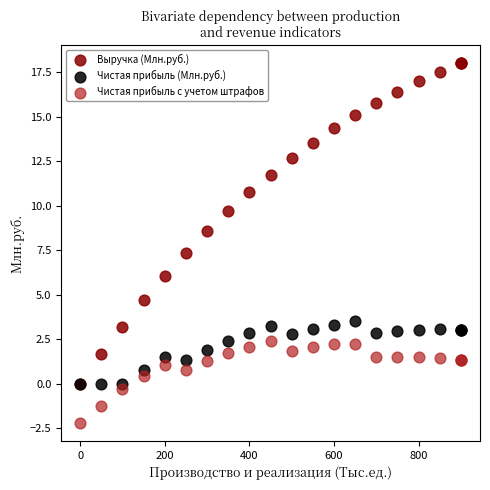

In the Выручка (Млн.руб.) series, what Y value is closest to 9?

8.6